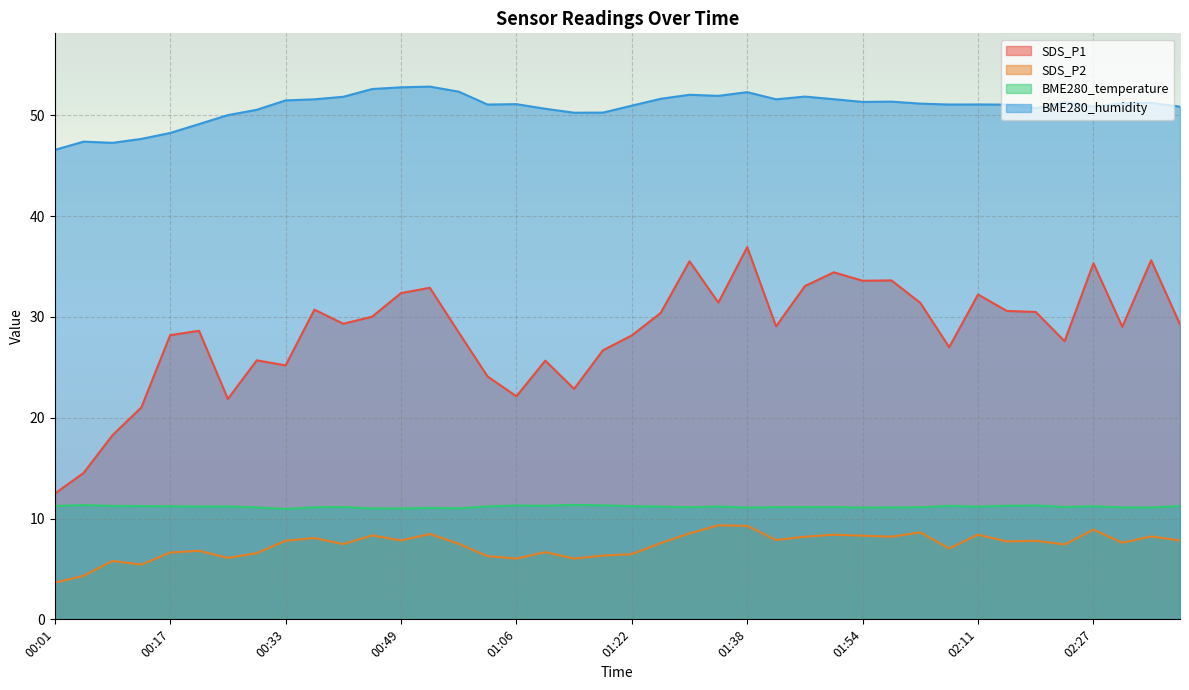

Count the number of categories in the chart.

40